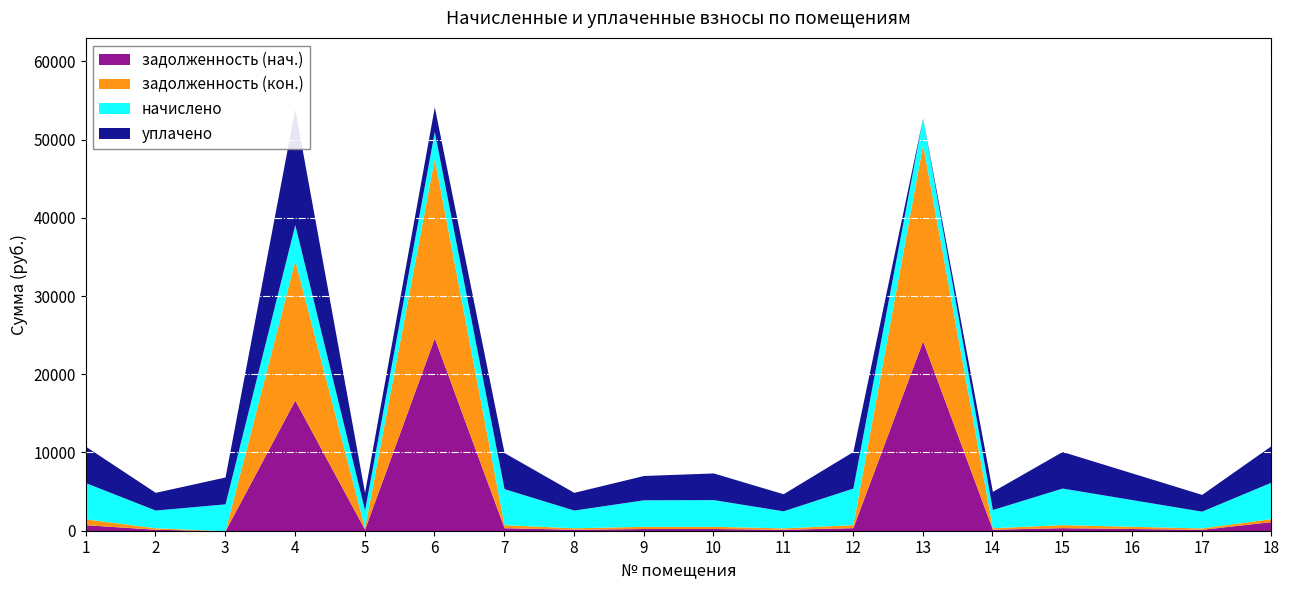

What is the spread (max minus min) of values at 3?

3434.6